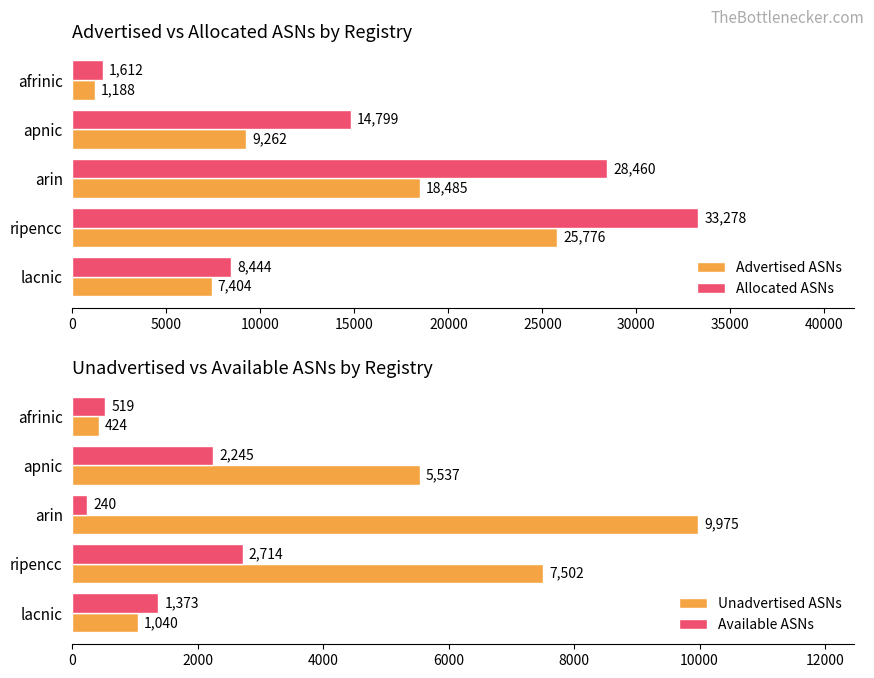

What is the average value of the Allocated ASNs series?

17319